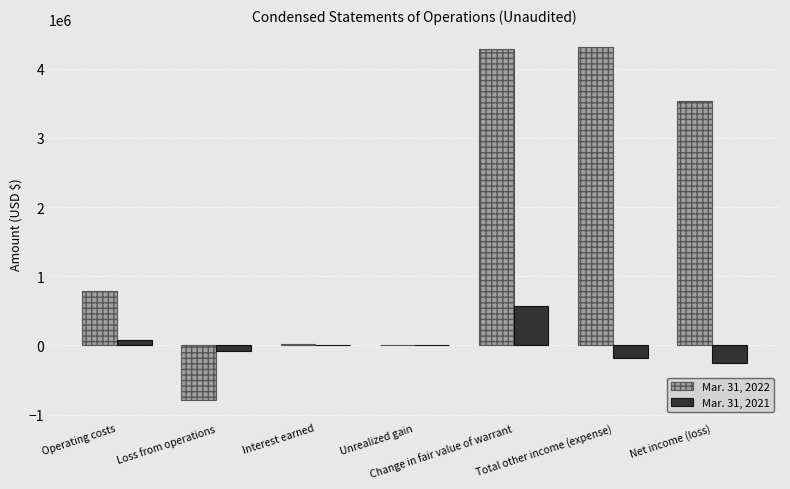

What is the sum of all Mar. 31, 2021 values?

144144